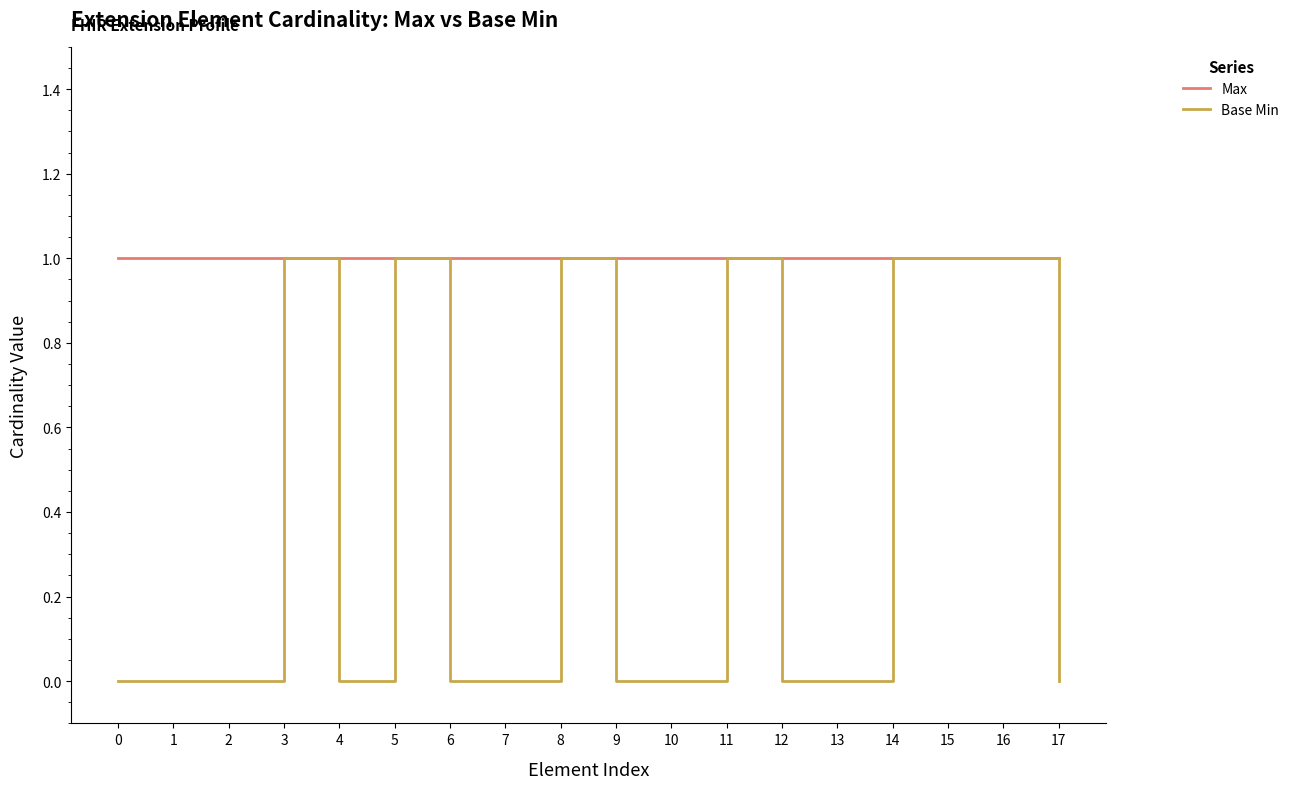

What are all the series names shown in the legend?

Max, Base Min